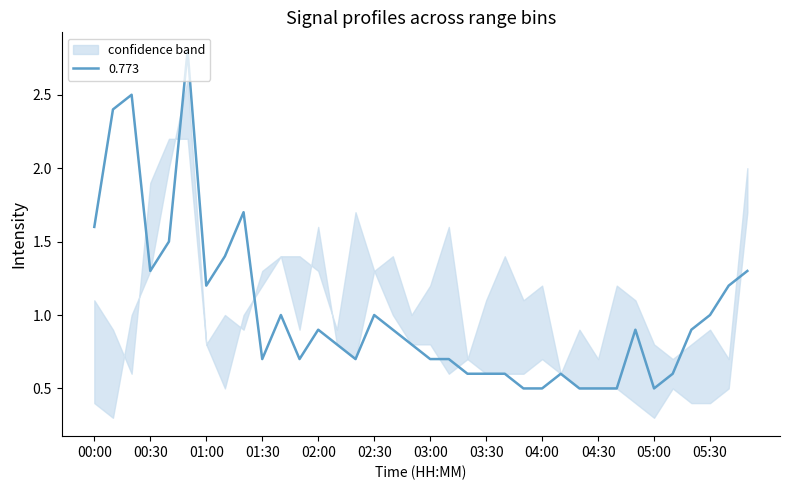

The value of 0.773 at 03:30 is 0.6. True or false?

True